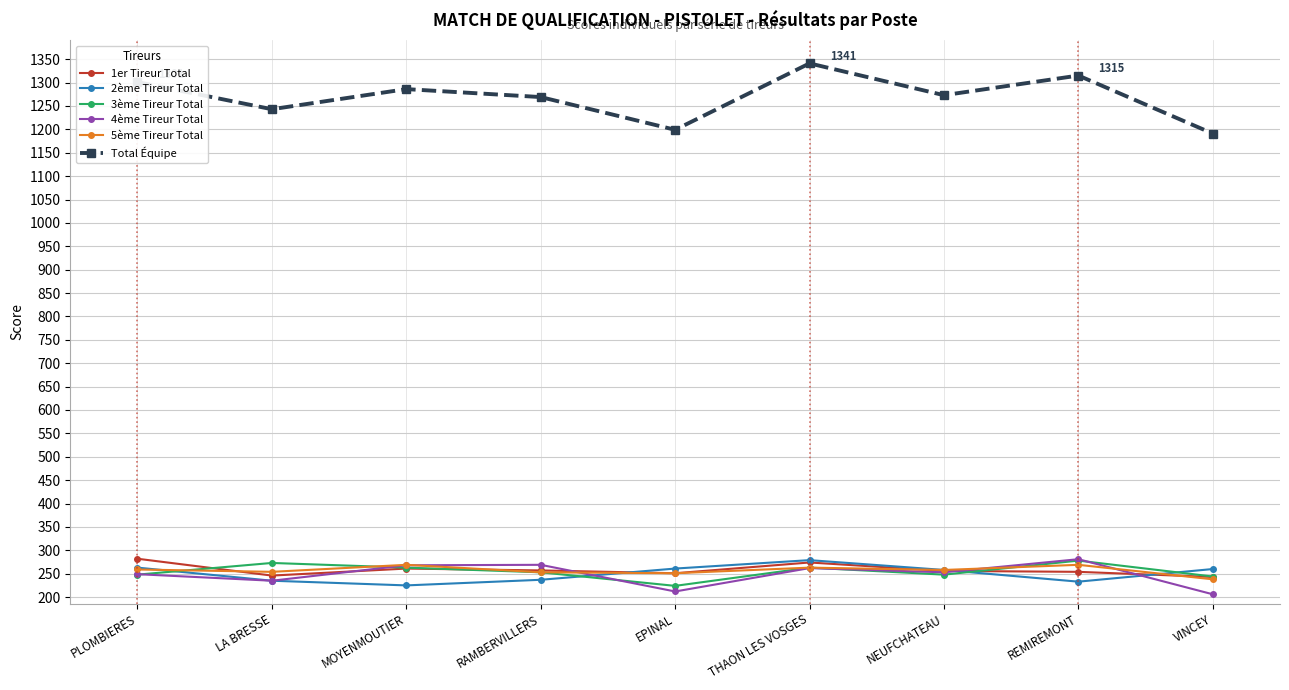

The 3ème Tireur Total series shows 248 at PLOMBIERES. True or false?

True